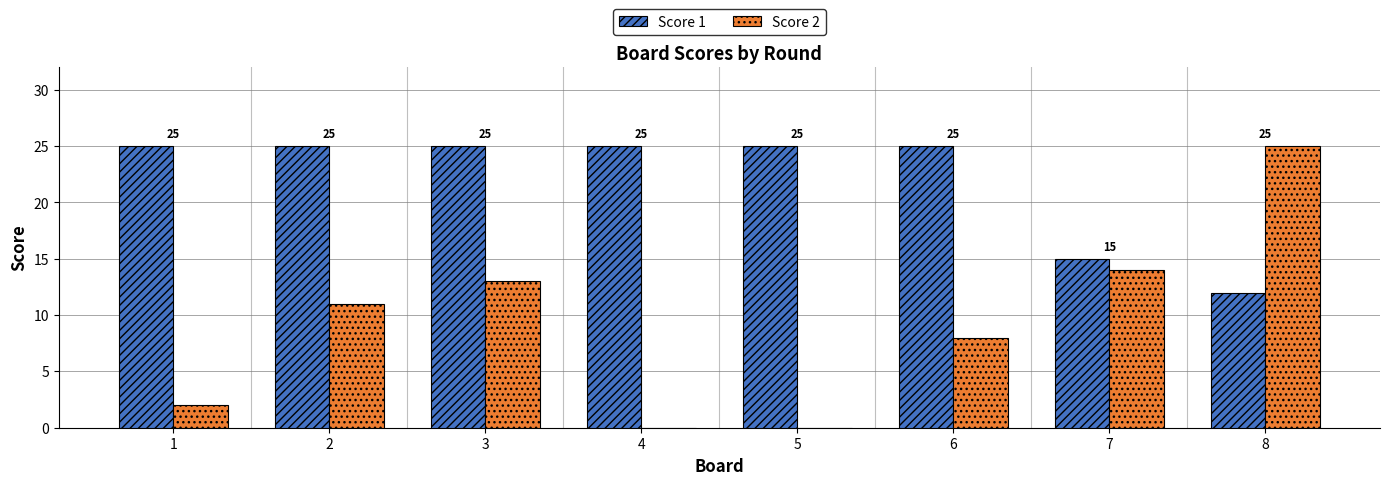

Reading left to right, what are all the values shown in this chart?

Score 1: 1=25	2=25	3=25	4=25	5=25	6=25	7=15	8=12
Score 2: 1=2	2=11	3=13	4=0	5=0	6=8	7=14	8=25